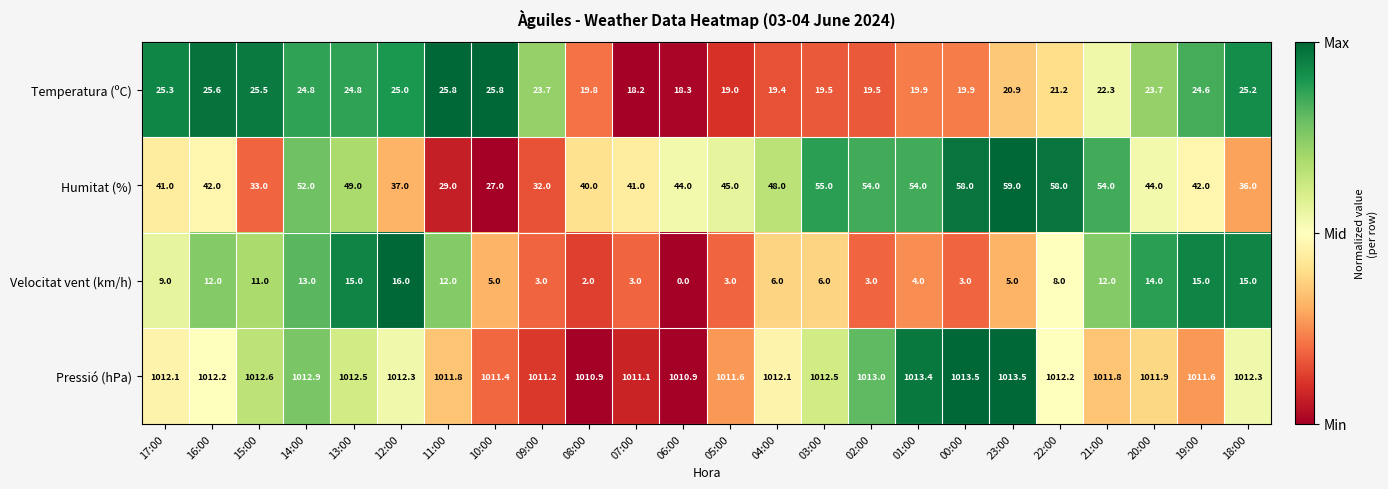

What is the approximate value of Velocitat vent (km/h) at 16:00?

12.0